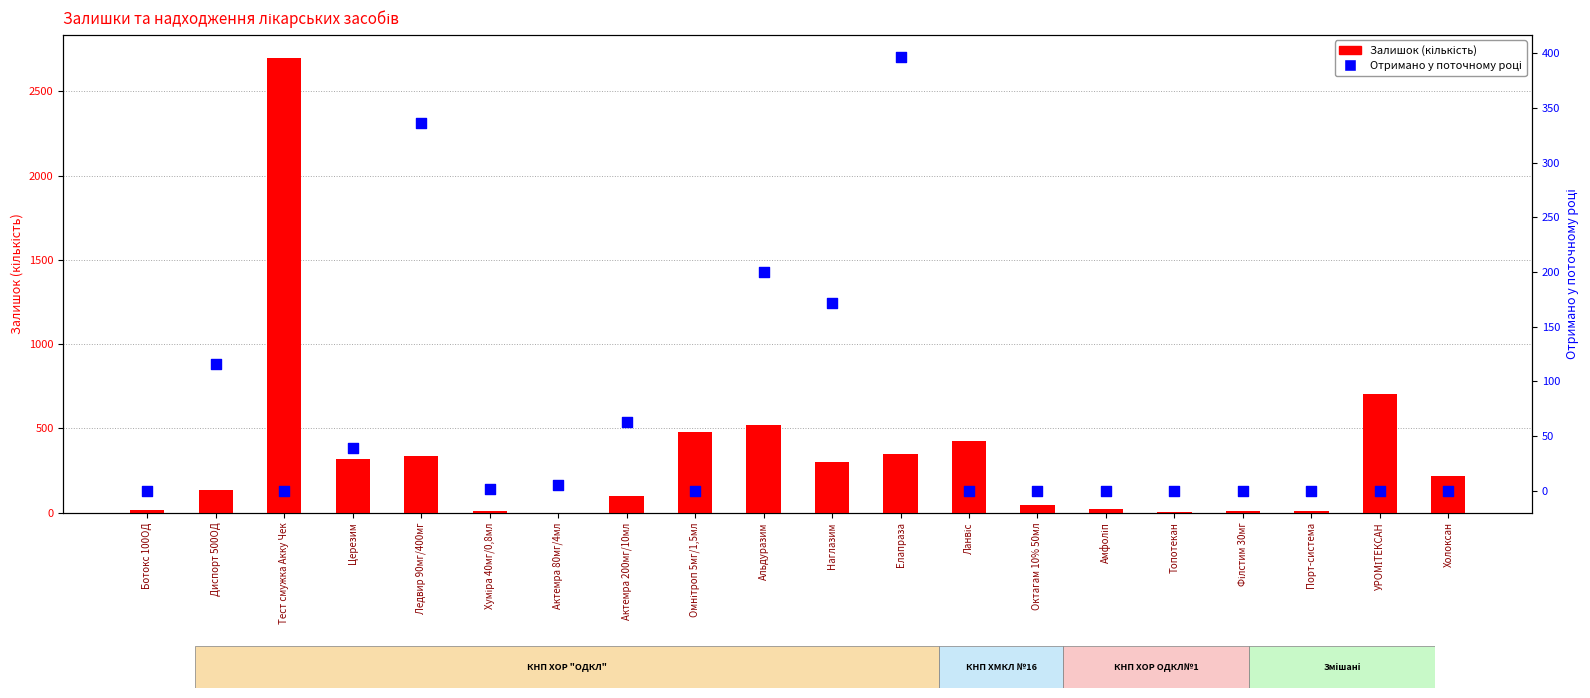

Which series contains the lowest Y value?

Залишок (кількість)